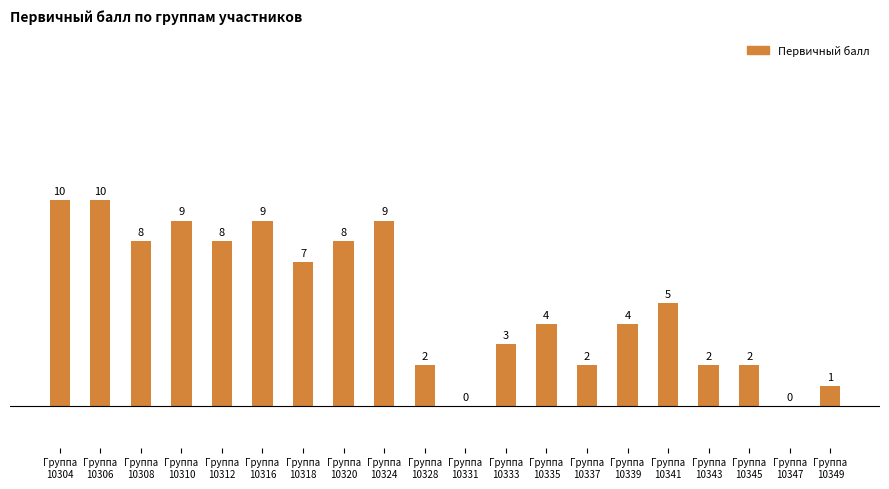

Is it true that the value at Группа
10318 is 7?

True